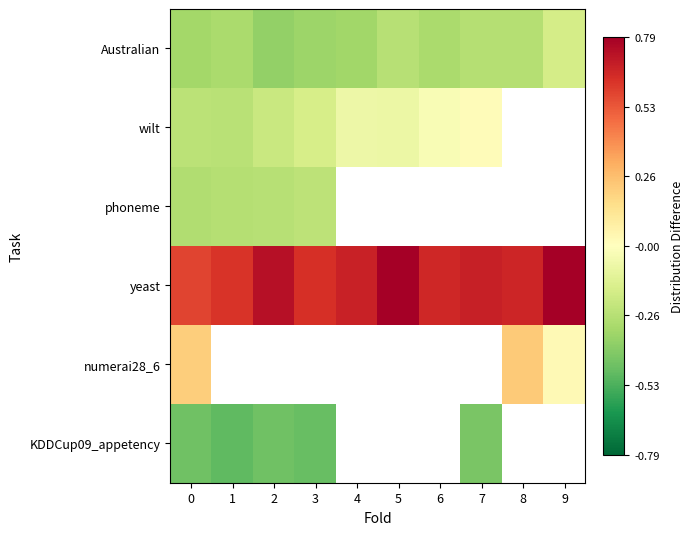

Rank the series by their maximum value, from lowest to highest.

KDDCup09_appetency, phoneme, Australian, wilt, numerai28_6, yeast